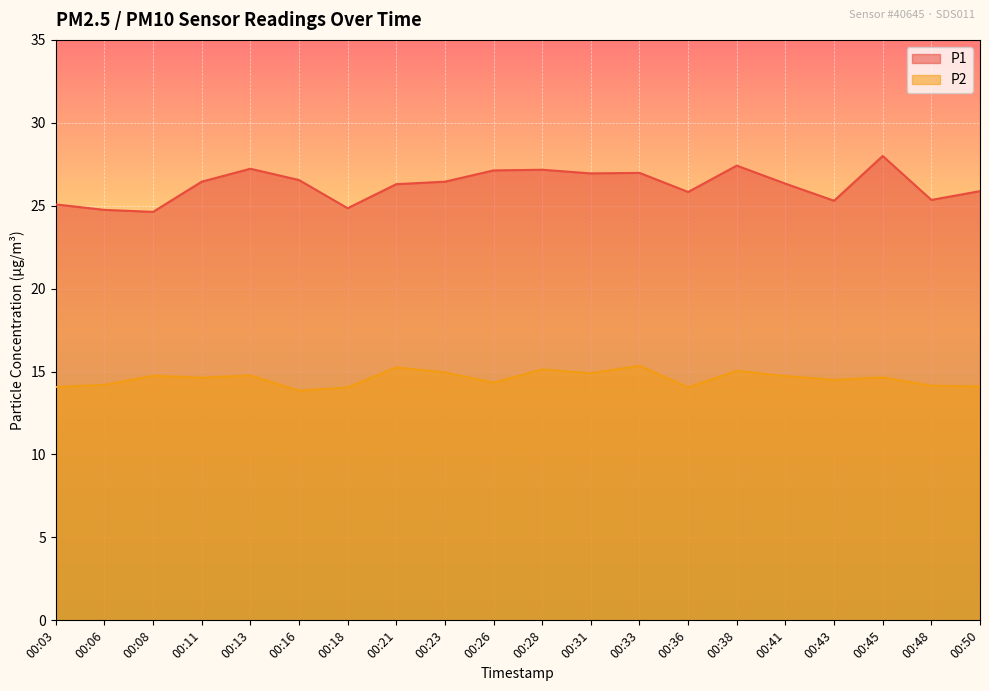

What is the difference between the maximum and minimum values in the P1 series?

3.4